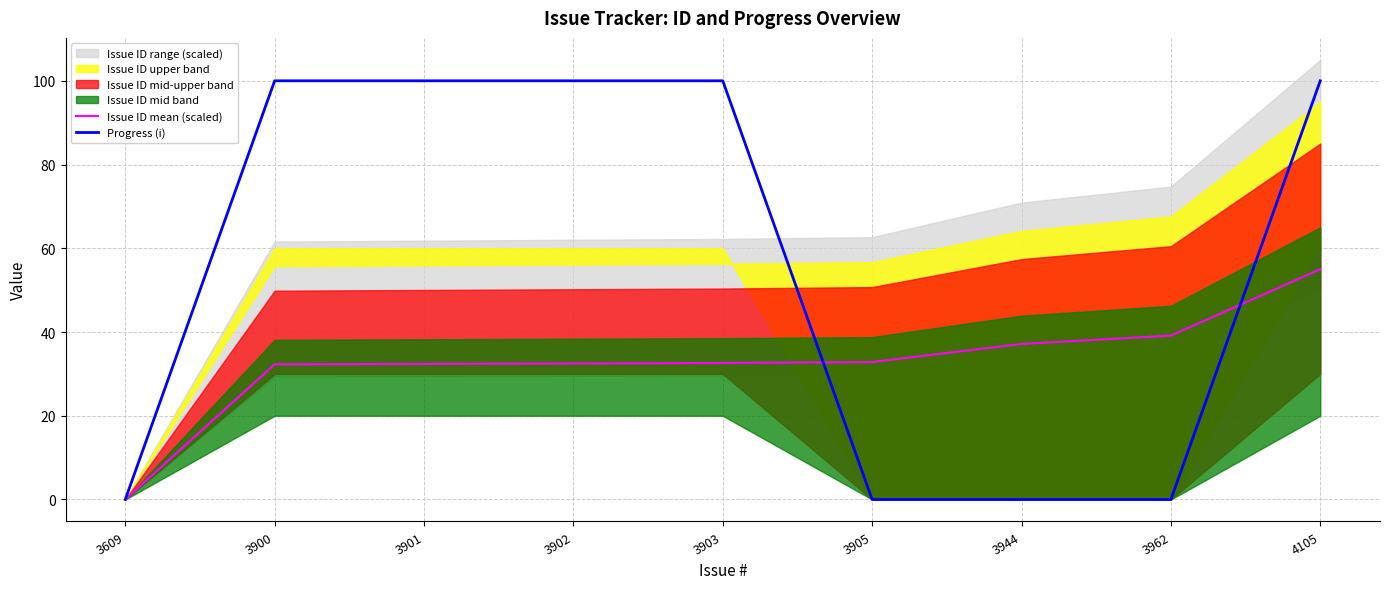

List the series in order of their overall mean, highest first.

Progress (i), Issue ID mean (scaled)